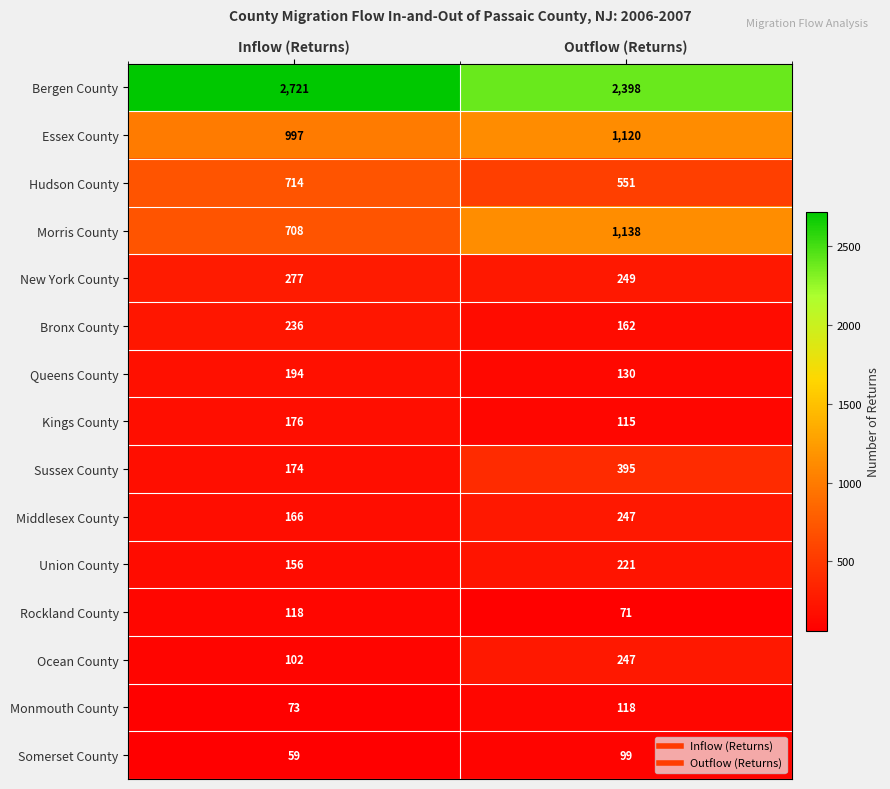

Reading left to right, transcribe all the data shown in this chart.

Bergen County: Inflow (Returns)=2721	Outflow (Returns)=2398
Essex County: Inflow (Returns)=997	Outflow (Returns)=1120
Hudson County: Inflow (Returns)=714	Outflow (Returns)=551
Morris County: Inflow (Returns)=708	Outflow (Returns)=1138
New York County: Inflow (Returns)=277	Outflow (Returns)=249
Bronx County: Inflow (Returns)=236	Outflow (Returns)=162
Queens County: Inflow (Returns)=194	Outflow (Returns)=130
Kings County: Inflow (Returns)=176	Outflow (Returns)=115
Sussex County: Inflow (Returns)=174	Outflow (Returns)=395
Middlesex County: Inflow (Returns)=166	Outflow (Returns)=247
Union County: Inflow (Returns)=156	Outflow (Returns)=221
Rockland County: Inflow (Returns)=118	Outflow (Returns)=71
Ocean County: Inflow (Returns)=102	Outflow (Returns)=247
Monmouth County: Inflow (Returns)=73	Outflow (Returns)=118
Somerset County: Inflow (Returns)=59	Outflow (Returns)=99